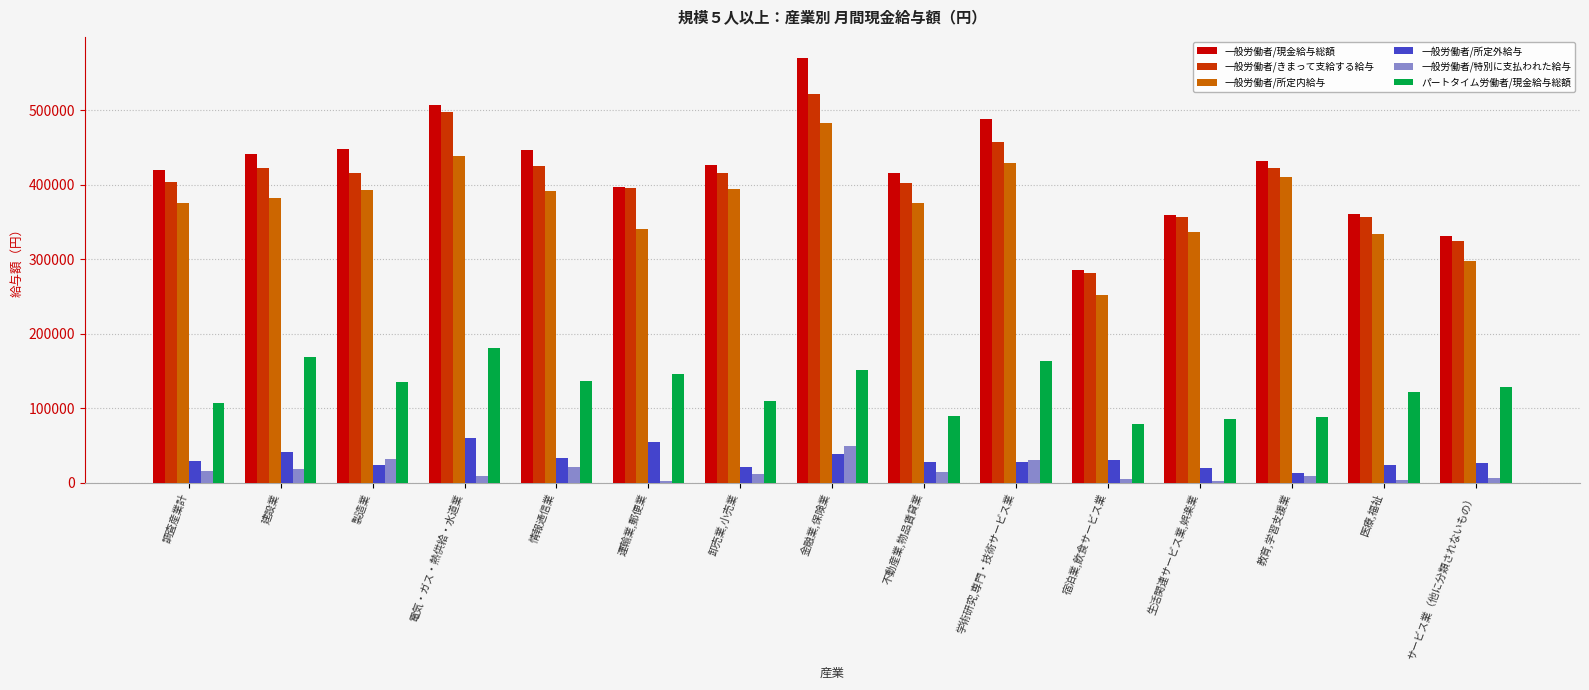

Which series has the largest range (max minus min)?

一般労働者/現金給与総額